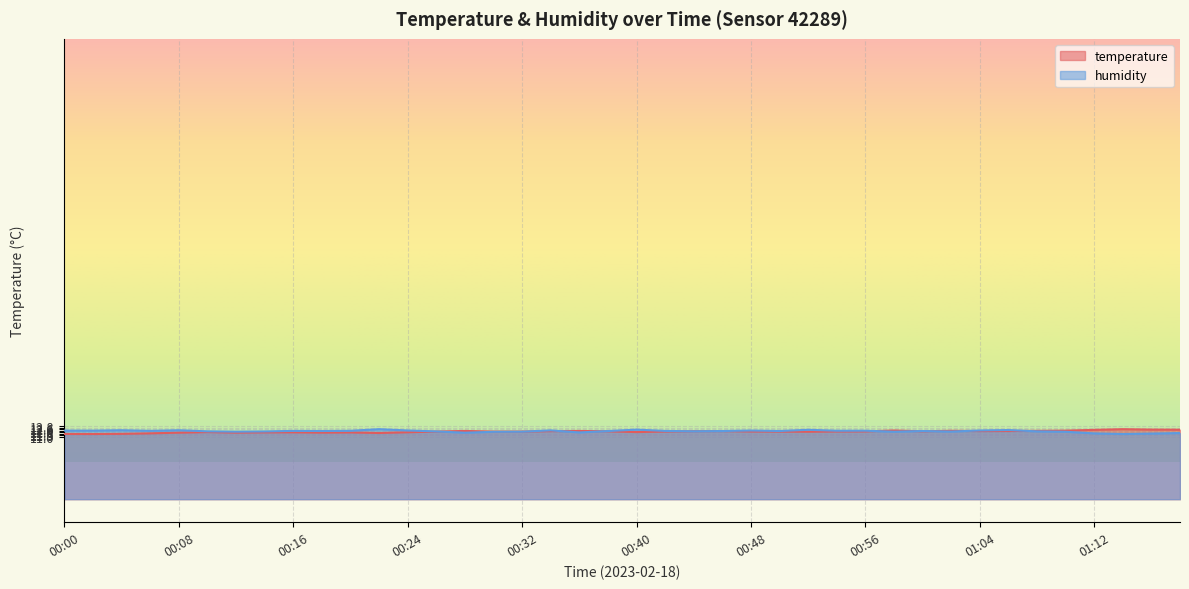

The value of temperature at 01:14 is 12.3. True or false?

True